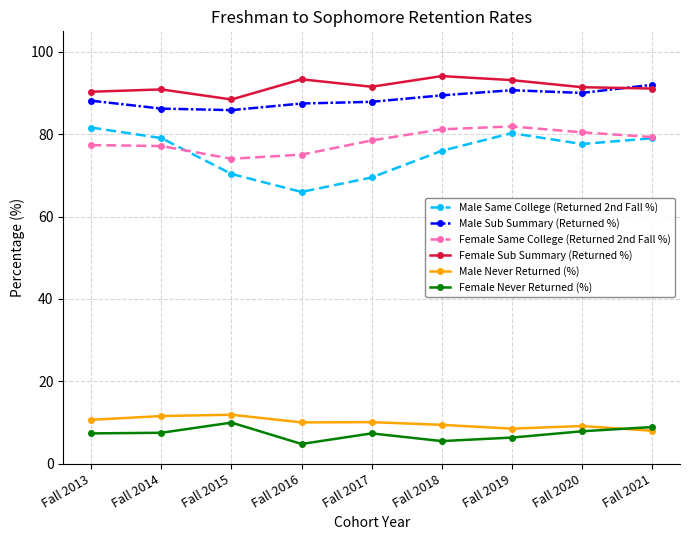

What is the spread (max minus min) of values at Fall 2021?

84.0